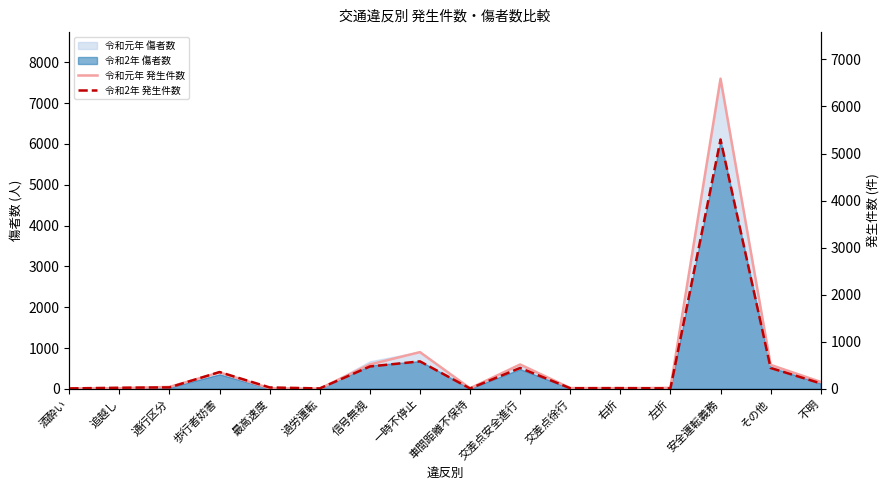

What is the average value of the 令和元年 発生件数 series?

598